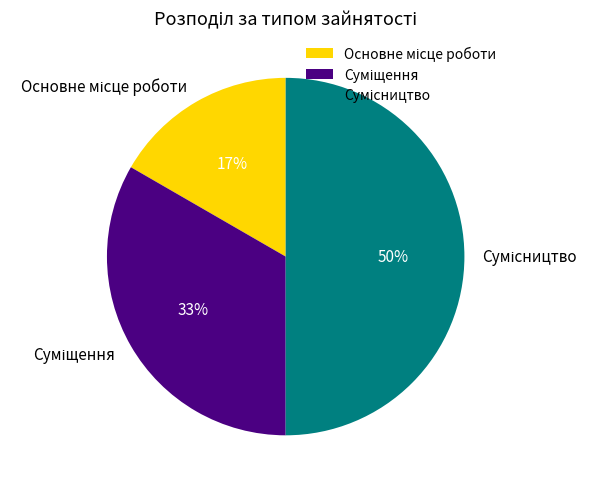

To the nearest percent, what is the average slice percentage?

33%